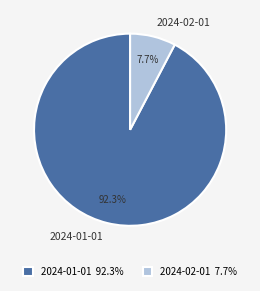

Which category has the smallest portion of the pie?

2024-02-01